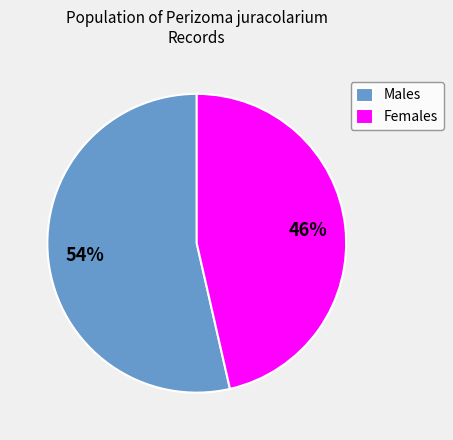

How many slices are in this pie chart?

2